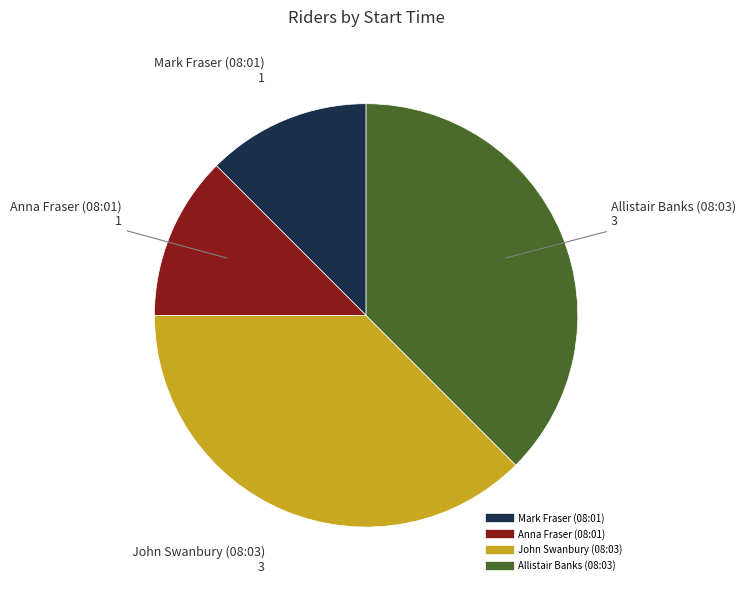

Count the number of slices in the pie.

4